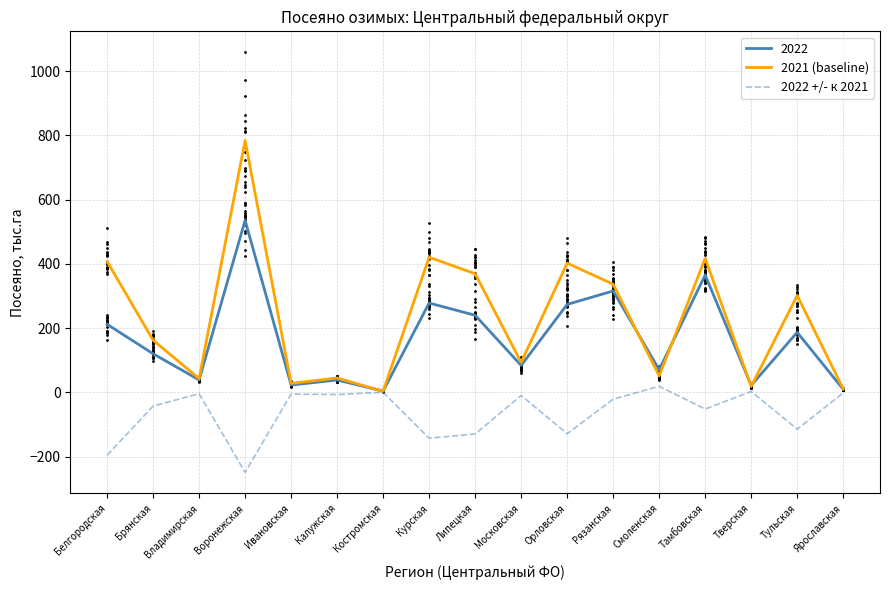

Which series reaches the minimum Y coordinate?

2022 +/- к 2021